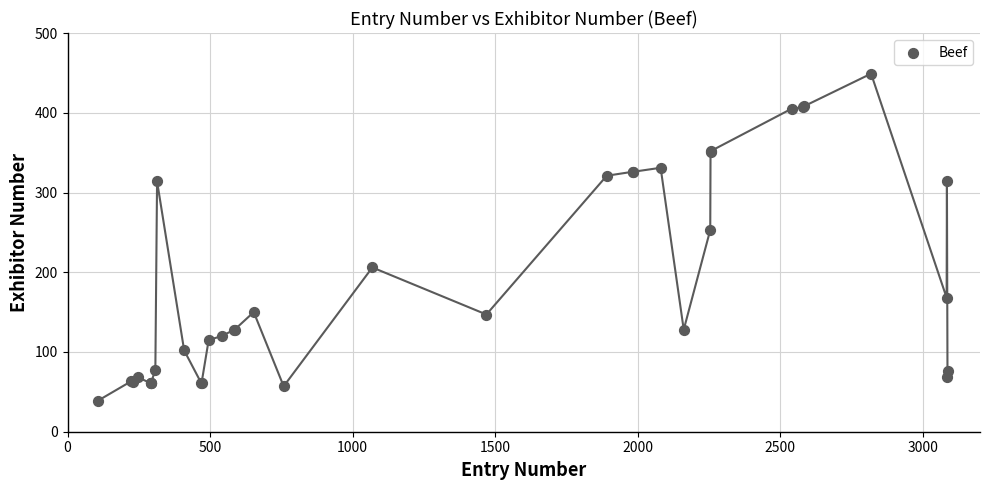

What Y value in the scatter plot is closest to 244?

253